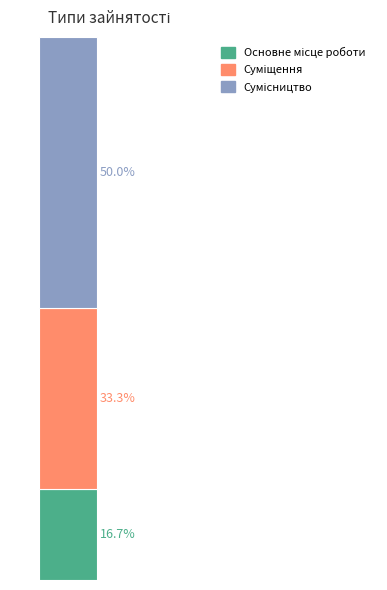

Are the bars grouped side by side (vs. stacked)?

No